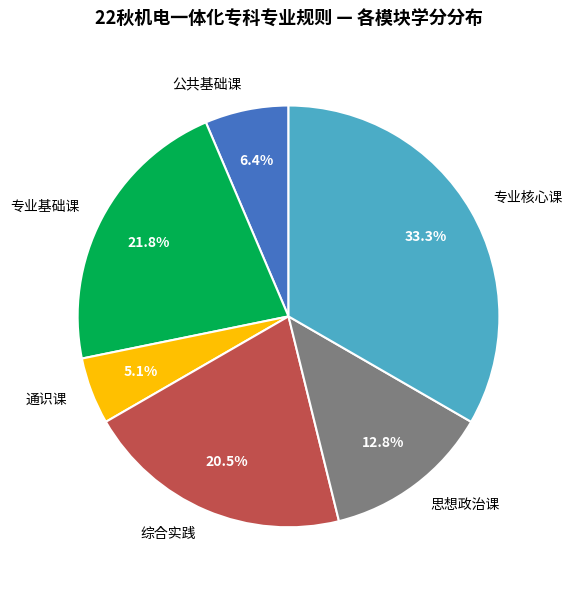

Count the number of slices in the pie.

6